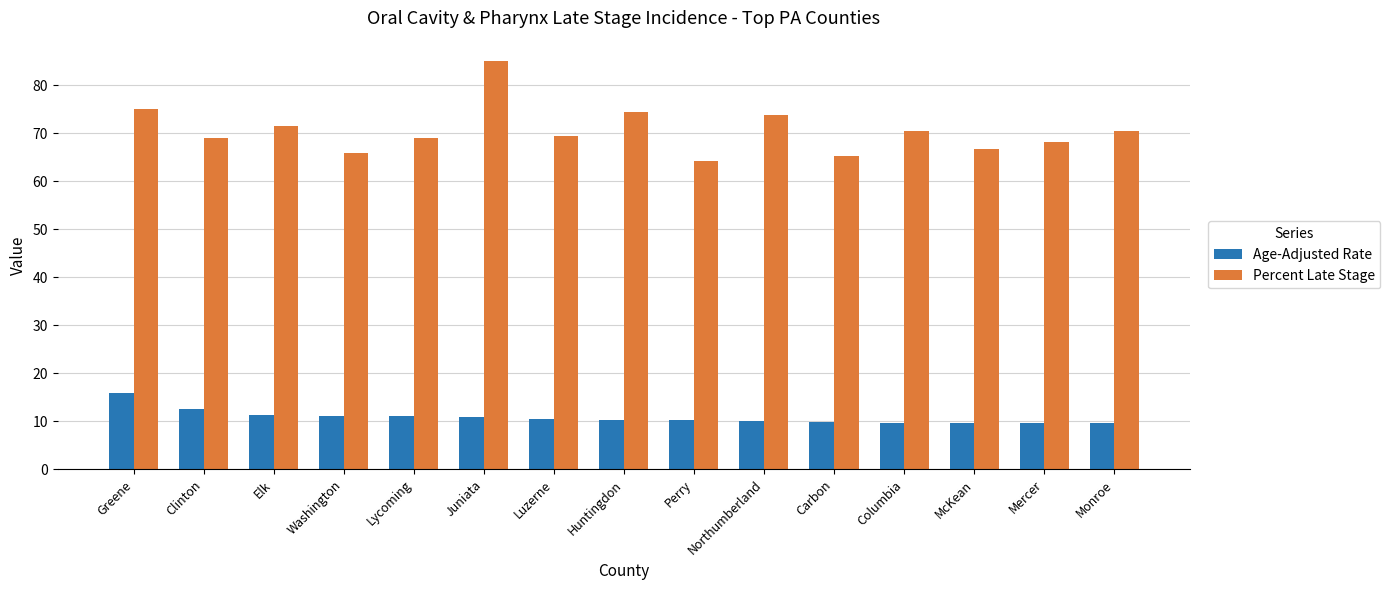

Is it true that Percent Late Stage equals 68.2 at Mercer?

True